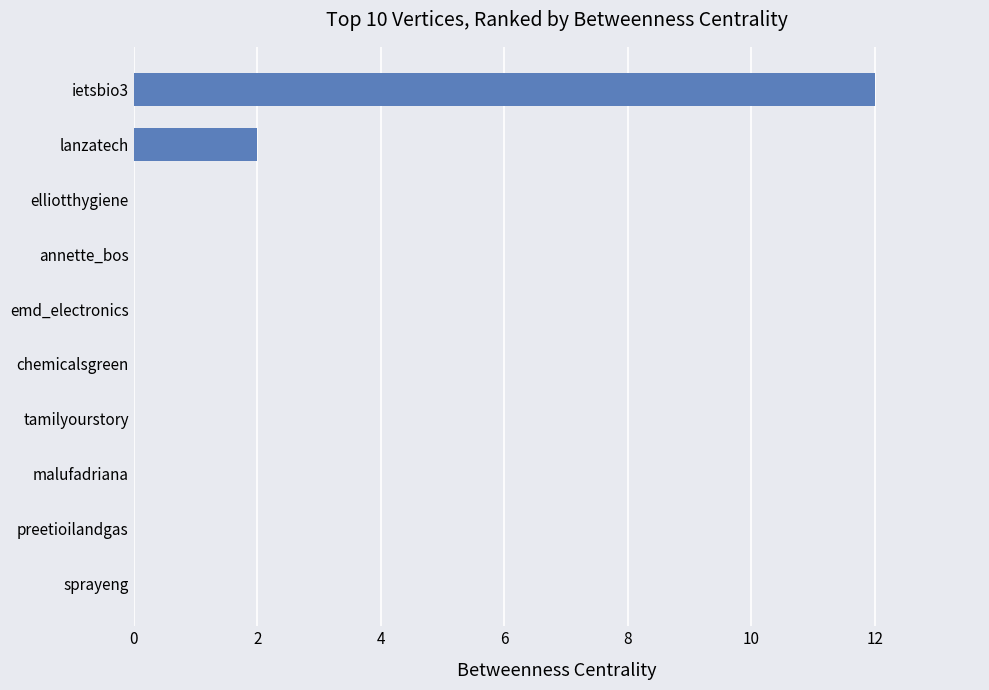

Where is the data nearest to the value 6?

lanzatech